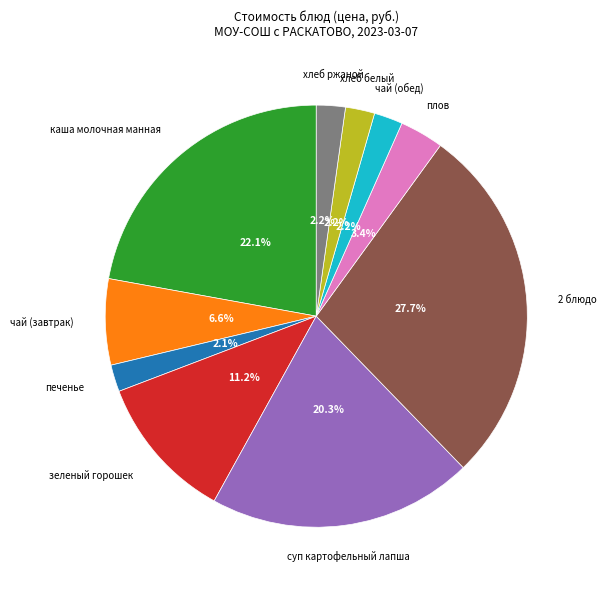

What is the largest slice in the pie chart?

2 блюдо